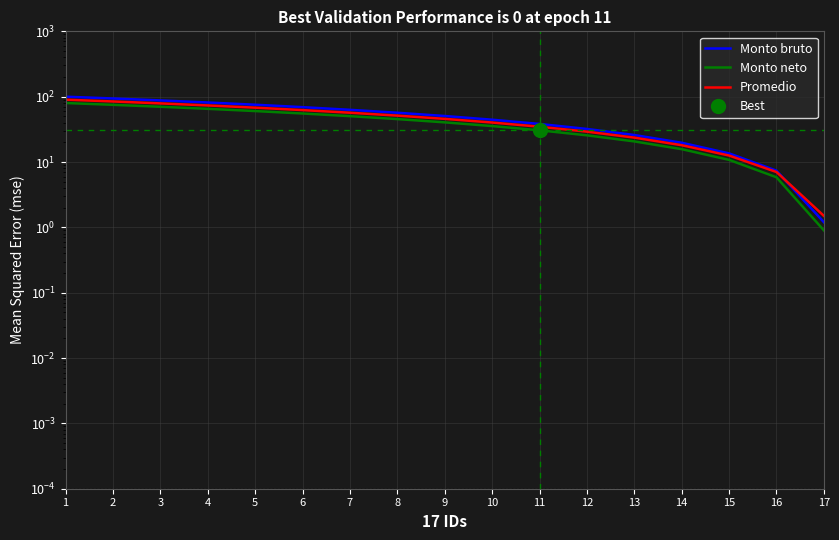

What is the lowest value of the Monto bruto series?

1.2